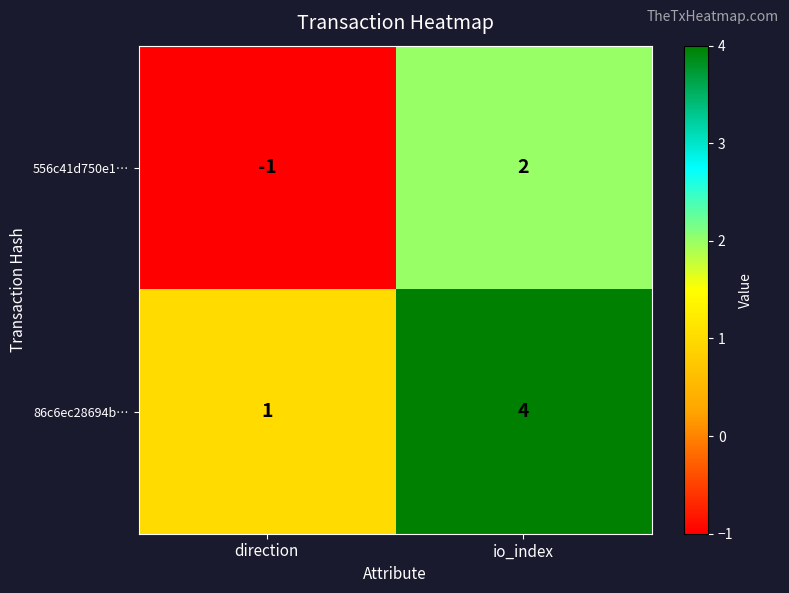

List the series in order of their peak value, highest first.

86c6ec28694b…, 556c41d750e1…